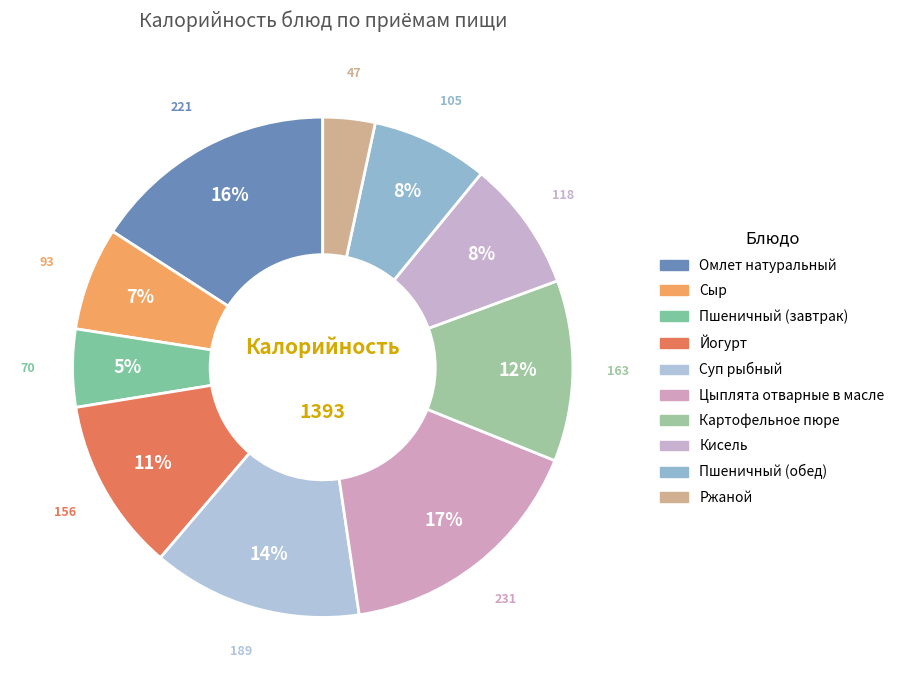

Which category has the biggest portion of the pie?

Цыплята отварные в масле